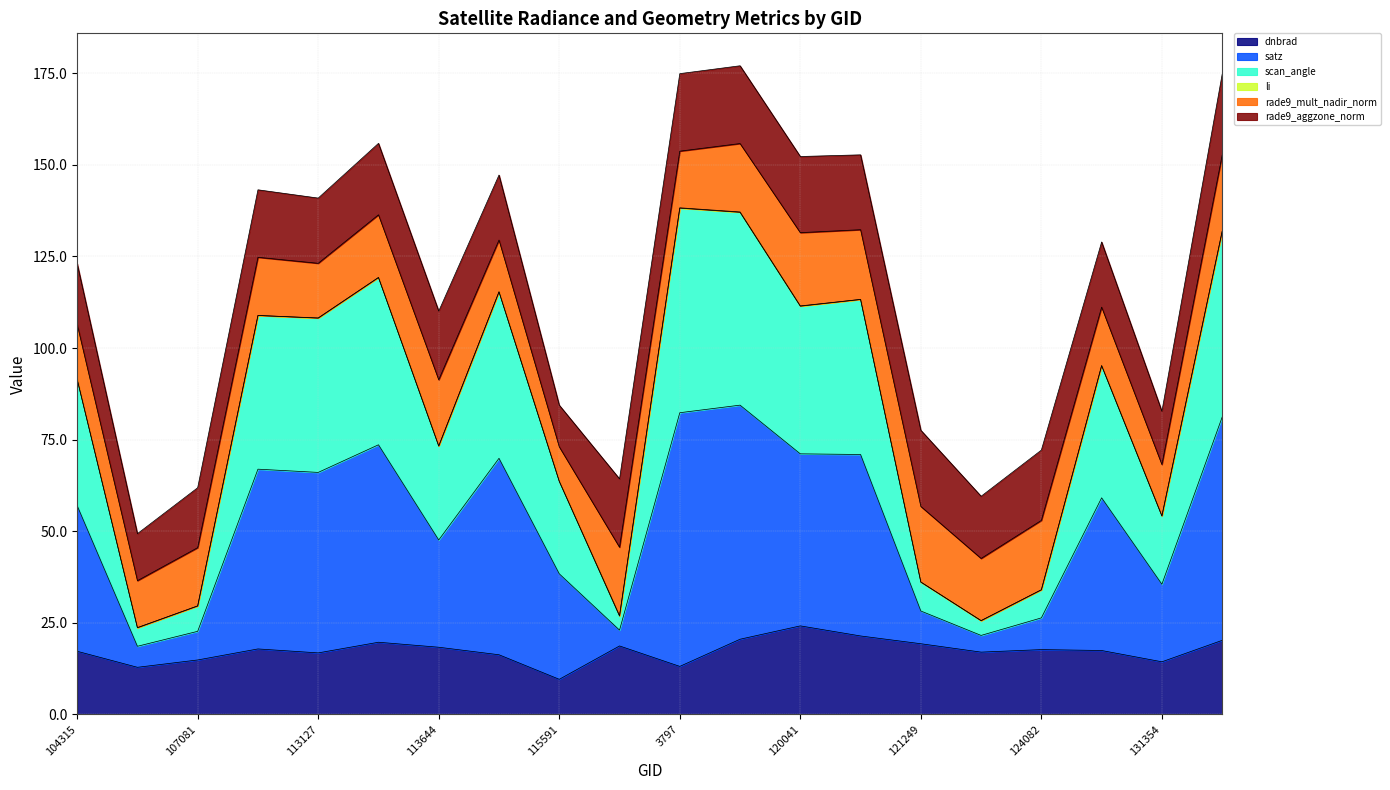

The dnbrad series shows 17.7 at 124082. True or false?

True